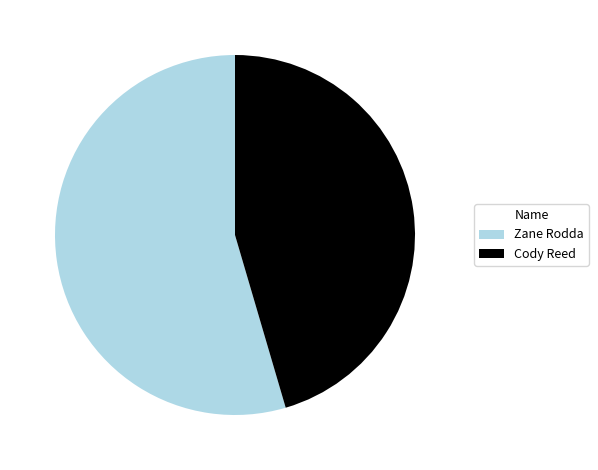

The Zane Rodda slice represents 55% of the pie. True or false?

True